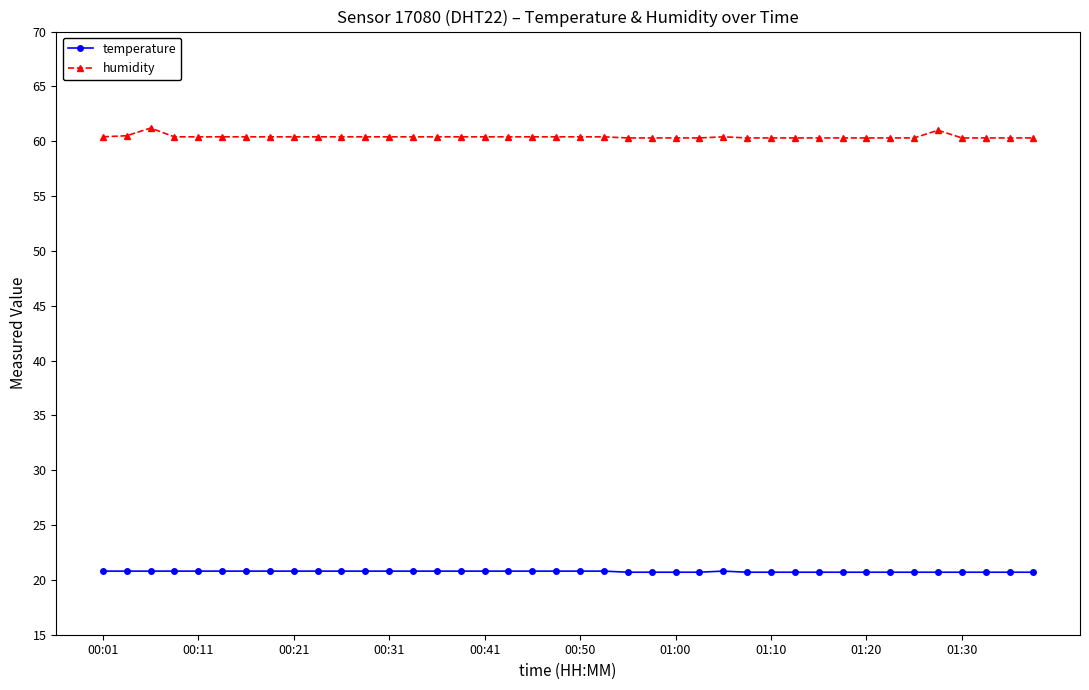

Rank the series by their average value, from lowest to highest.

temperature, humidity